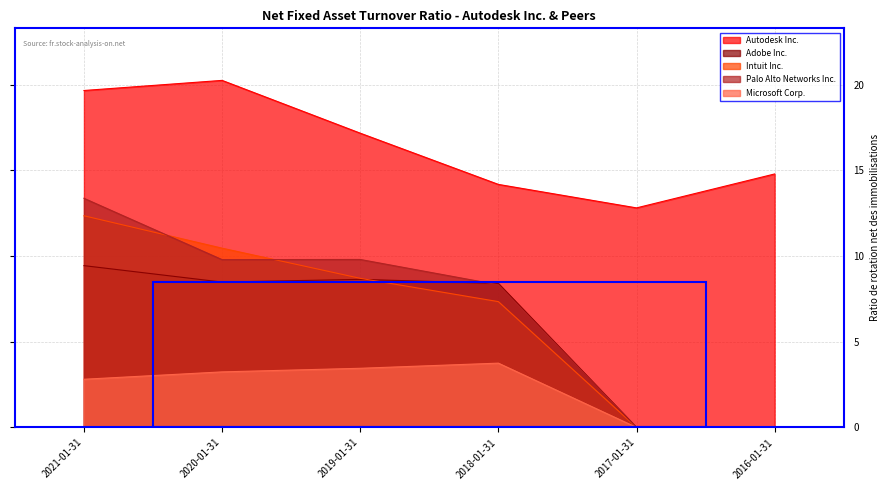

Rank the categories by Autodesk Inc. value from lowest to highest.

2017-01-31, 2018-01-31, 2016-01-31, 2019-01-31, 2021-01-31, 2020-01-31